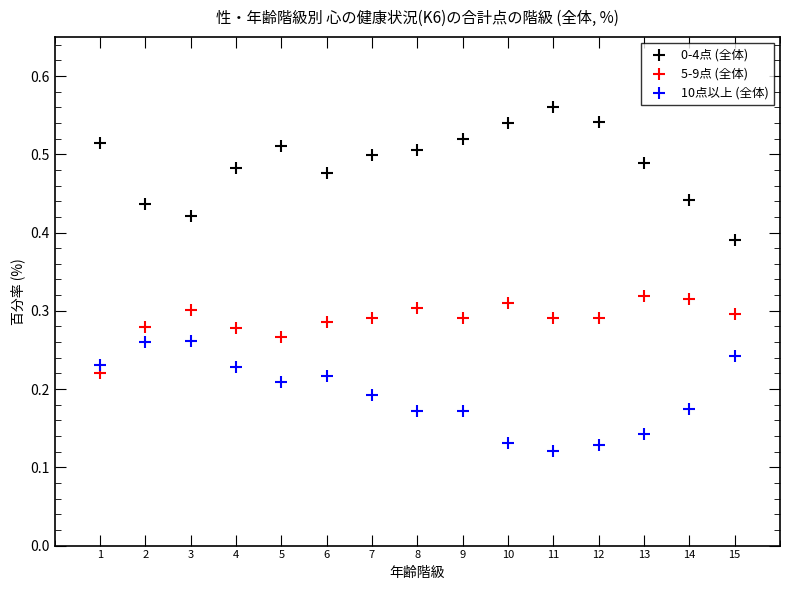

What are all the series names shown in the legend?

0-4点 (全体), 5-9点 (全体), 10点以上 (全体)